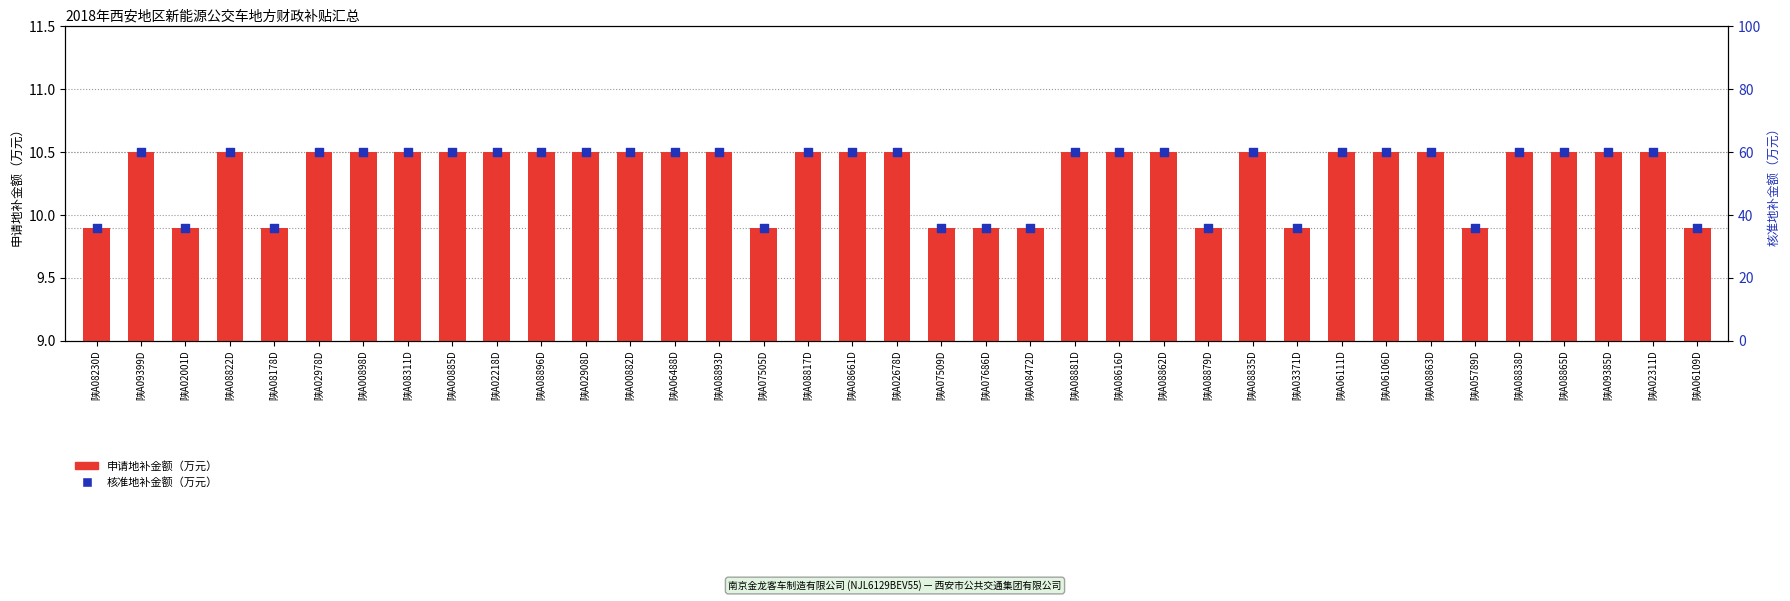

Which series reaches the minimum Y coordinate?

申请地补金额（万元）